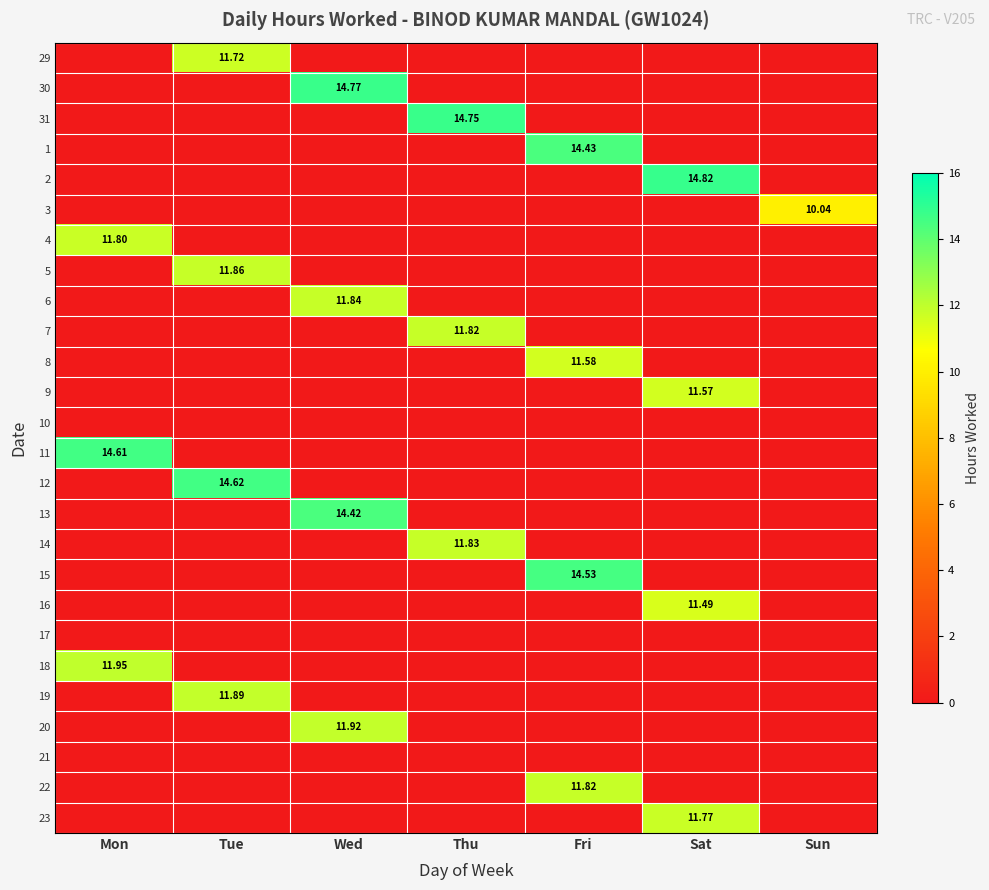

Where is 1 nearest to the value 7?

Mon